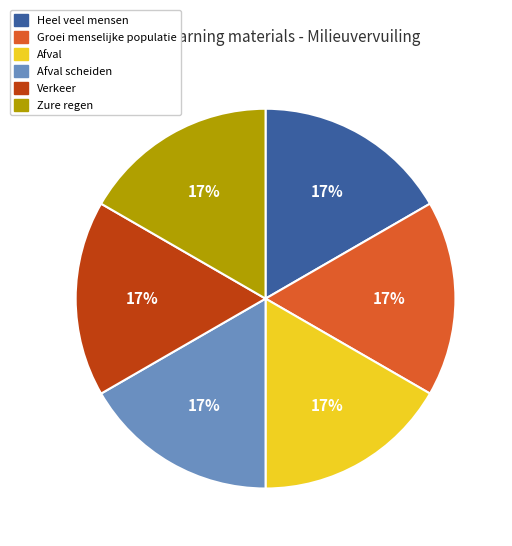

How many slices are in this pie chart?

6